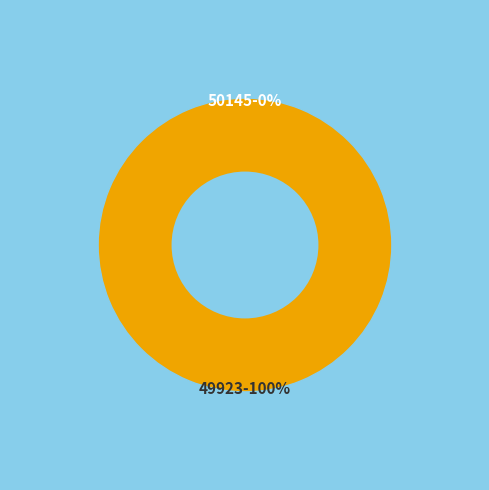

To the nearest percent, what is the difference between the 49923 and 50145 slice percentages?

100%